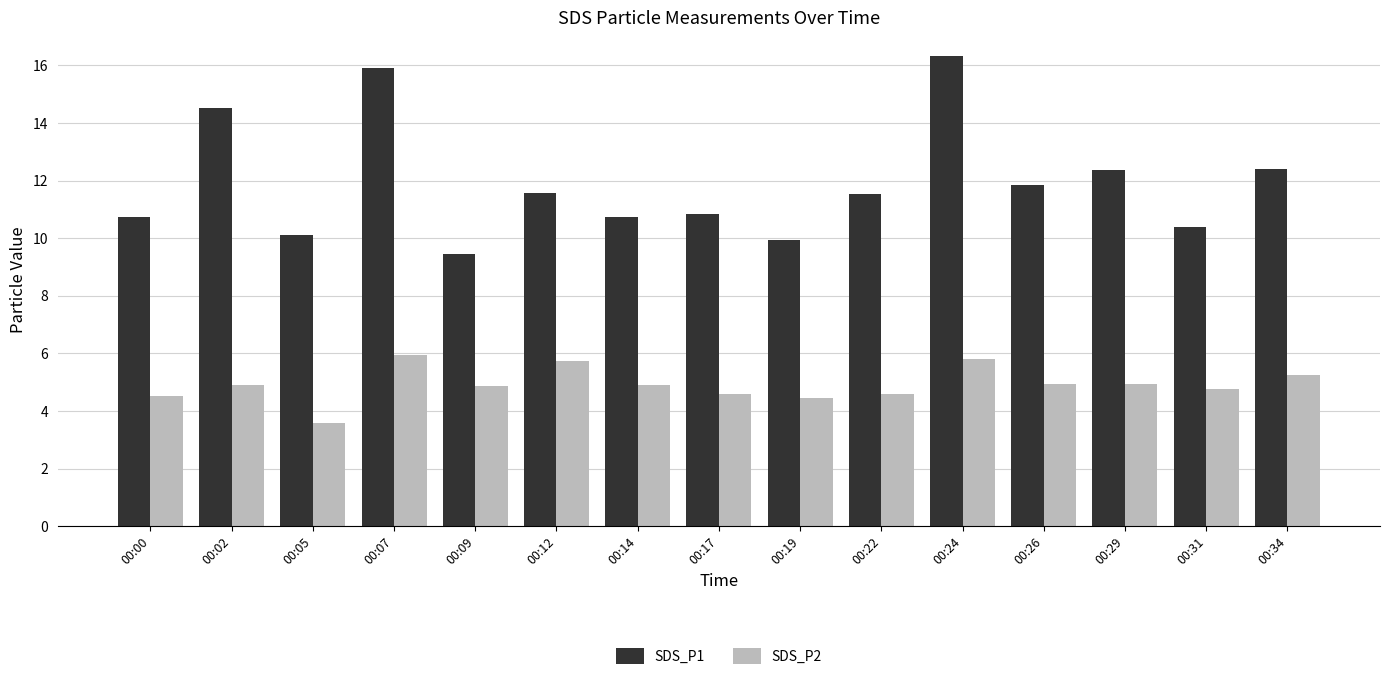

The SDS_P1 series shows 16.1 at 00:14. True or false?

False